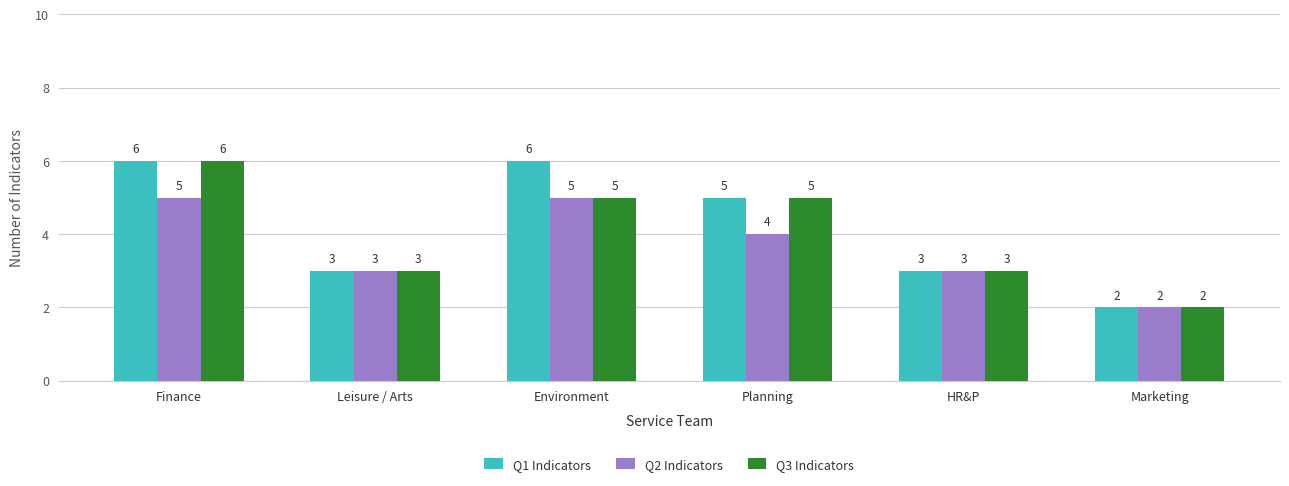

Is the value of Q2 Indicators at Planning greater than the value of Q1 Indicators at Finance?

No